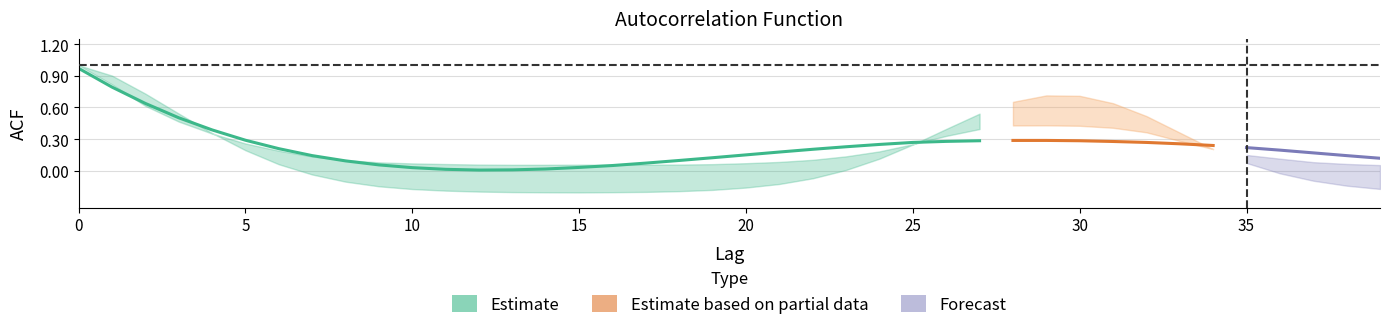

At how many categories does at least one series exceed 0?

40